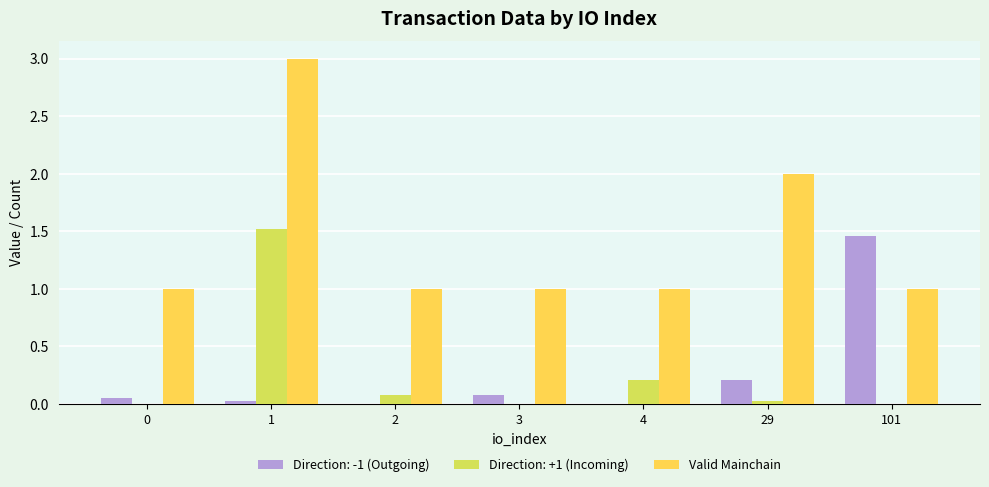

Is the value of Valid Mainchain at 29 greater than the value of Direction: -1 (Outgoing) at 2?

Yes